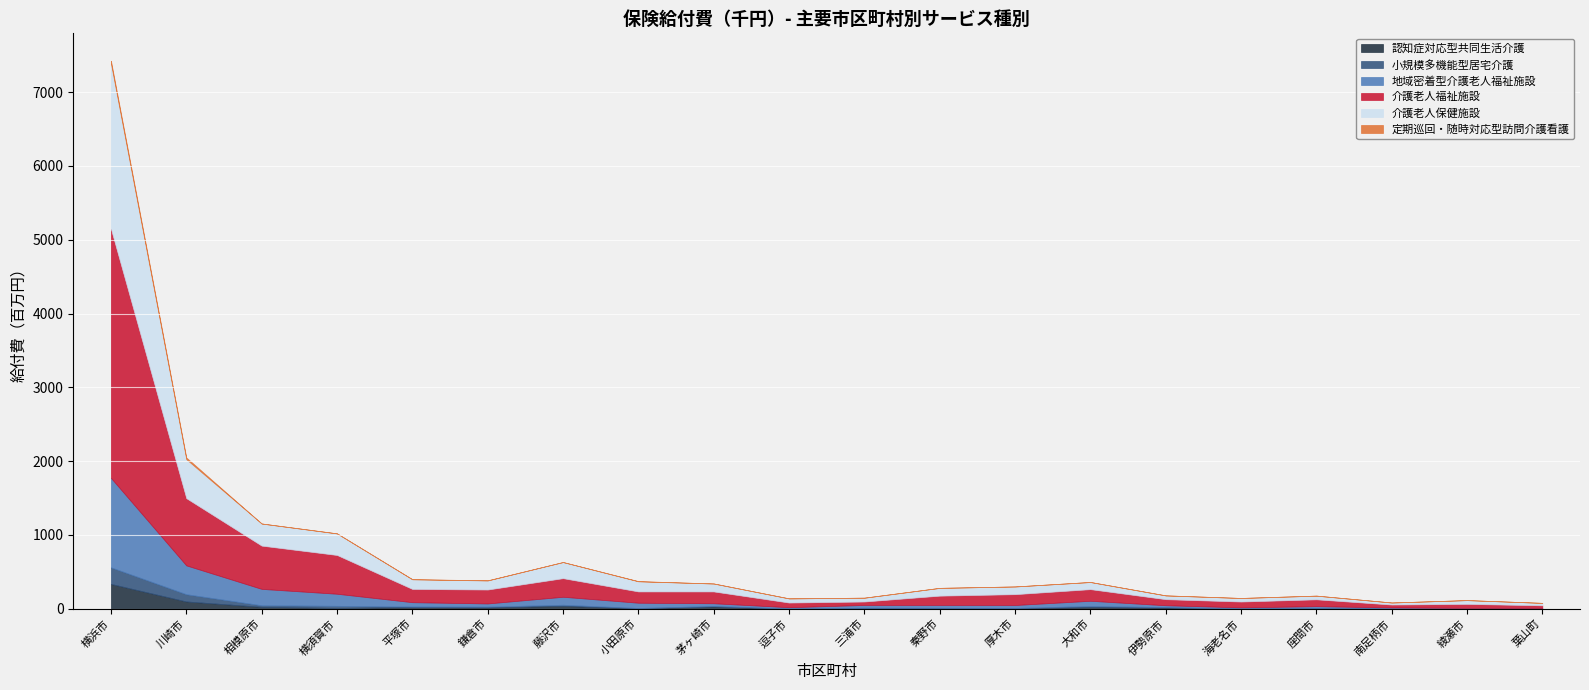

What is the label of the 9th point from the left?

茅ヶ崎市